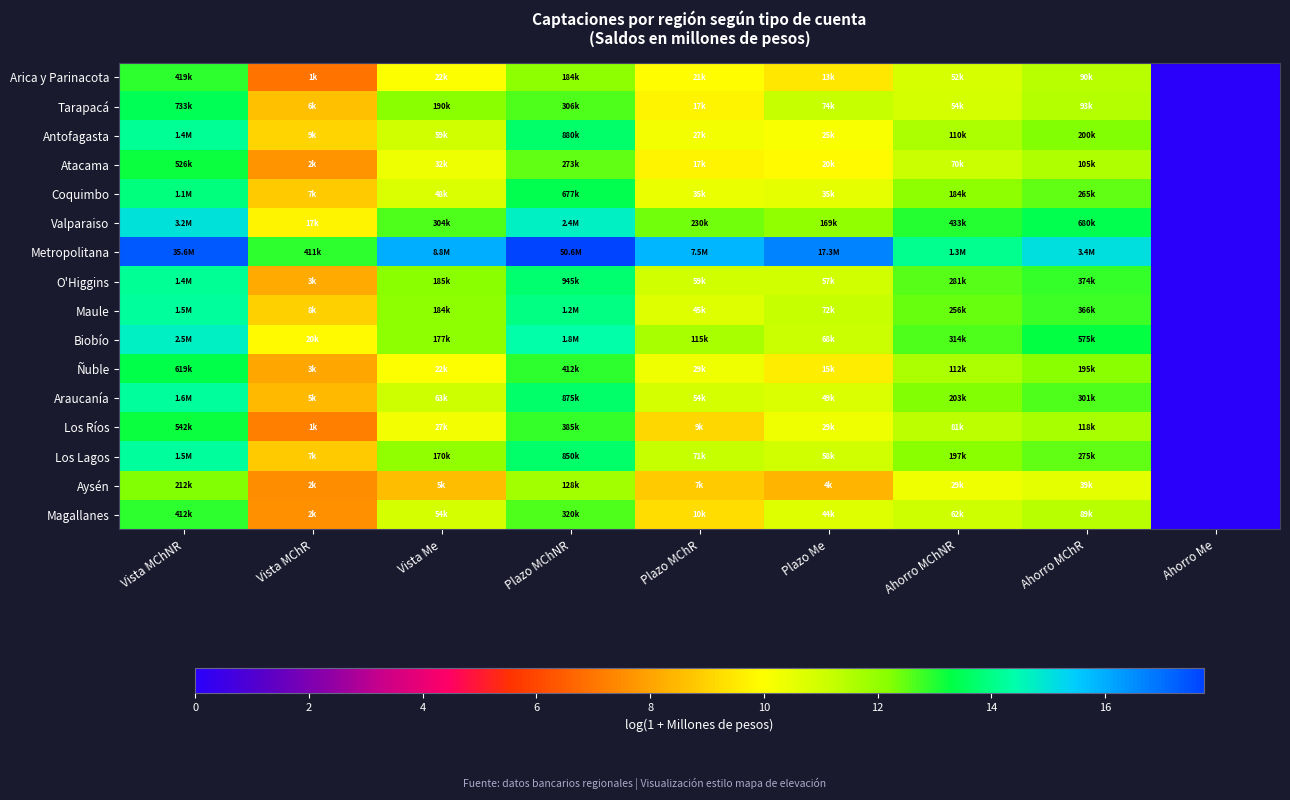

Reading left to right, transcribe all the data shown in this chart.

Arica y Parinacota: Vista MChNR=12.9	Vista MChR=7.0	Vista Me=10.0	Plazo MChNR=12.1	Plazo MChR=9.9	Plazo Me=9.5	Ahorro MChNR=10.9	Ahorro MChR=11.4	Ahorro Me=0.0
Tarapacá: Vista MChNR=13.5	Vista MChR=8.6	Vista Me=12.2	Plazo MChNR=12.6	Plazo MChR=9.7	Plazo Me=11.2	Ahorro MChNR=10.9	Ahorro MChR=11.4	Ahorro Me=0.0
Antofagasta: Vista MChNR=14.1	Vista MChR=9.1	Vista Me=11.0	Plazo MChNR=13.7	Plazo MChR=10.2	Plazo Me=10.1	Ahorro MChNR=11.6	Ahorro MChR=12.2	Ahorro Me=0.0
Atacama: Vista MChNR=13.2	Vista MChR=7.6	Vista Me=10.4	Plazo MChNR=12.5	Plazo MChR=9.7	Plazo Me=9.9	Ahorro MChNR=11.1	Ahorro MChR=11.6	Ahorro Me=0.0
Coquimbo: Vista MChNR=13.9	Vista MChR=8.8	Vista Me=10.8	Plazo MChNR=13.4	Plazo MChR=10.5	Plazo Me=10.5	Ahorro MChNR=12.1	Ahorro MChR=12.5	Ahorro Me=0.0
Valparaiso: Vista MChNR=15.0	Vista MChR=9.8	Vista Me=12.6	Plazo MChNR=14.7	Plazo MChR=12.3	Plazo Me=12.0	Ahorro MChNR=13.0	Ahorro MChR=13.4	Ahorro Me=0.0
Metropolitana: Vista MChNR=17.4	Vista MChR=12.9	Vista Me=16.0	Plazo MChNR=17.7	Plazo MChR=15.8	Plazo Me=16.7	Ahorro MChNR=14.1	Ahorro MChR=15.1	Ahorro Me=0.0
O'Higgins: Vista MChNR=14.2	Vista MChR=8.2	Vista Me=12.1	Plazo MChNR=13.8	Plazo MChR=11.0	Plazo Me=11.0	Ahorro MChNR=12.5	Ahorro MChR=12.8	Ahorro Me=0.0
Maule: Vista MChNR=14.2	Vista MChR=9.0	Vista Me=12.1	Plazo MChNR=14.0	Plazo MChR=10.7	Plazo Me=11.2	Ahorro MChNR=12.5	Ahorro MChR=12.8	Ahorro Me=0.0
Biobío: Vista MChNR=14.7	Vista MChR=9.9	Vista Me=12.1	Plazo MChNR=14.4	Plazo MChR=11.7	Plazo Me=11.1	Ahorro MChNR=12.7	Ahorro MChR=13.3	Ahorro Me=0.0
Ñuble: Vista MChNR=13.3	Vista MChR=8.1	Vista Me=10.0	Plazo MChNR=12.9	Plazo MChR=10.3	Plazo Me=9.6	Ahorro MChNR=11.6	Ahorro MChR=12.2	Ahorro Me=0.0
Araucanía: Vista MChNR=14.3	Vista MChR=8.5	Vista Me=11.1	Plazo MChNR=13.7	Plazo MChR=10.9	Plazo Me=10.8	Ahorro MChNR=12.2	Ahorro MChR=12.6	Ahorro Me=0.0
Los Ríos: Vista MChNR=13.2	Vista MChR=7.3	Vista Me=10.2	Plazo MChNR=12.9	Plazo MChR=9.1	Plazo Me=10.3	Ahorro MChNR=11.3	Ahorro MChR=11.7	Ahorro Me=0.0
Los Lagos: Vista MChNR=14.2	Vista MChR=8.8	Vista Me=12.0	Plazo MChNR=13.7	Plazo MChR=11.2	Plazo Me=11.0	Ahorro MChNR=12.2	Ahorro MChR=12.5	Ahorro Me=0.0
Aysén: Vista MChNR=12.3	Vista MChR=7.5	Vista Me=8.5	Plazo MChNR=11.8	Plazo MChR=8.8	Plazo Me=8.4	Ahorro MChNR=10.3	Ahorro MChR=10.6	Ahorro Me=0.0
Magallanes: Vista MChNR=12.9	Vista MChR=7.6	Vista Me=10.9	Plazo MChNR=12.7	Plazo MChR=9.2	Plazo Me=10.7	Ahorro MChNR=11.0	Ahorro MChR=11.4	Ahorro Me=0.0